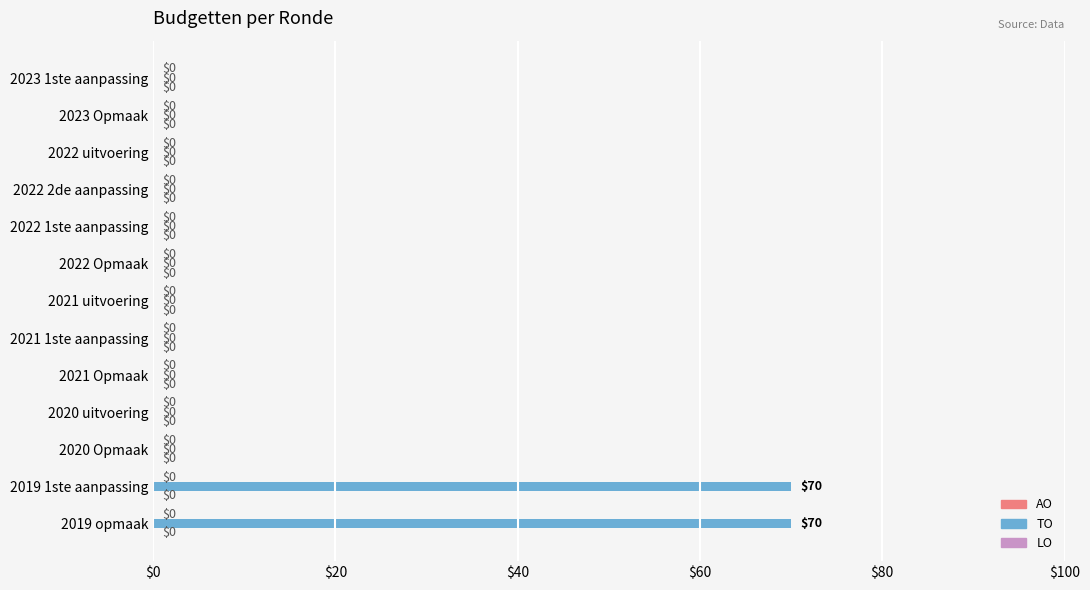

What is the change in value from 2021 uitvoering to 2019 opmaak?

+70